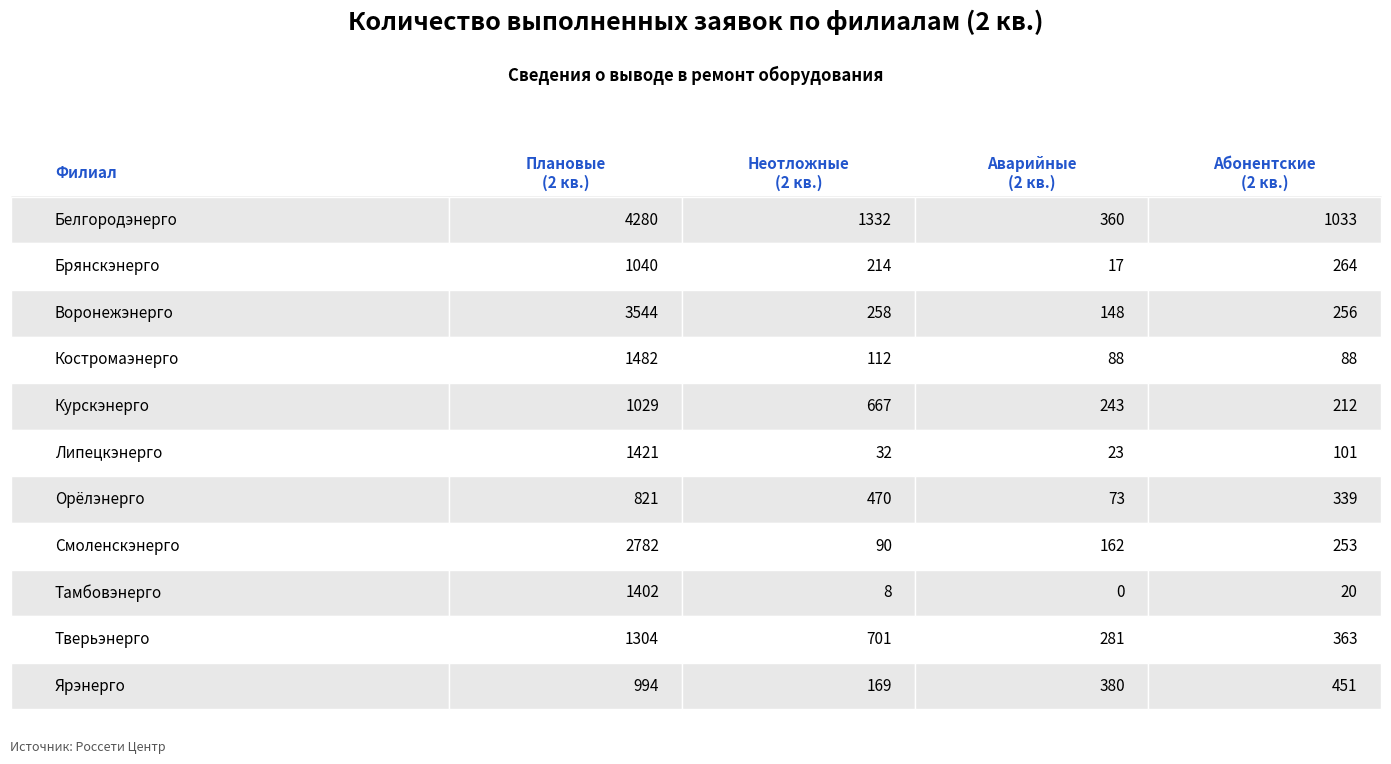

What position from the right is Костромаэнерго?

8